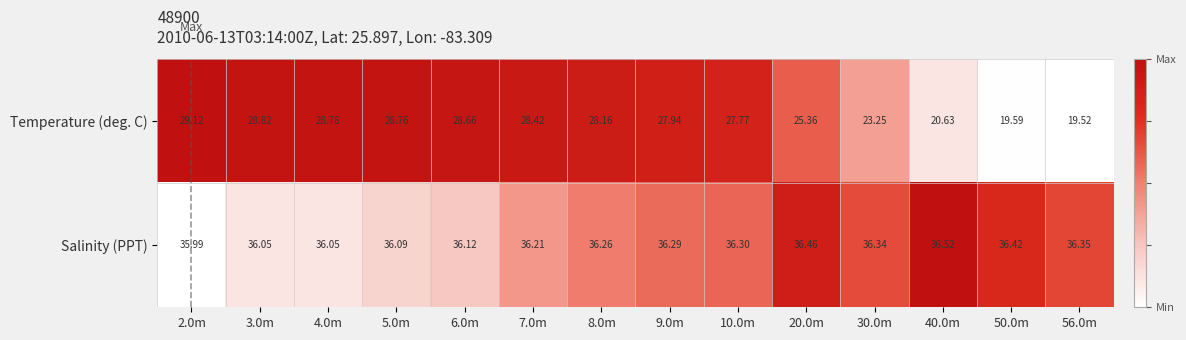

Count the number of data series in this chart.

2